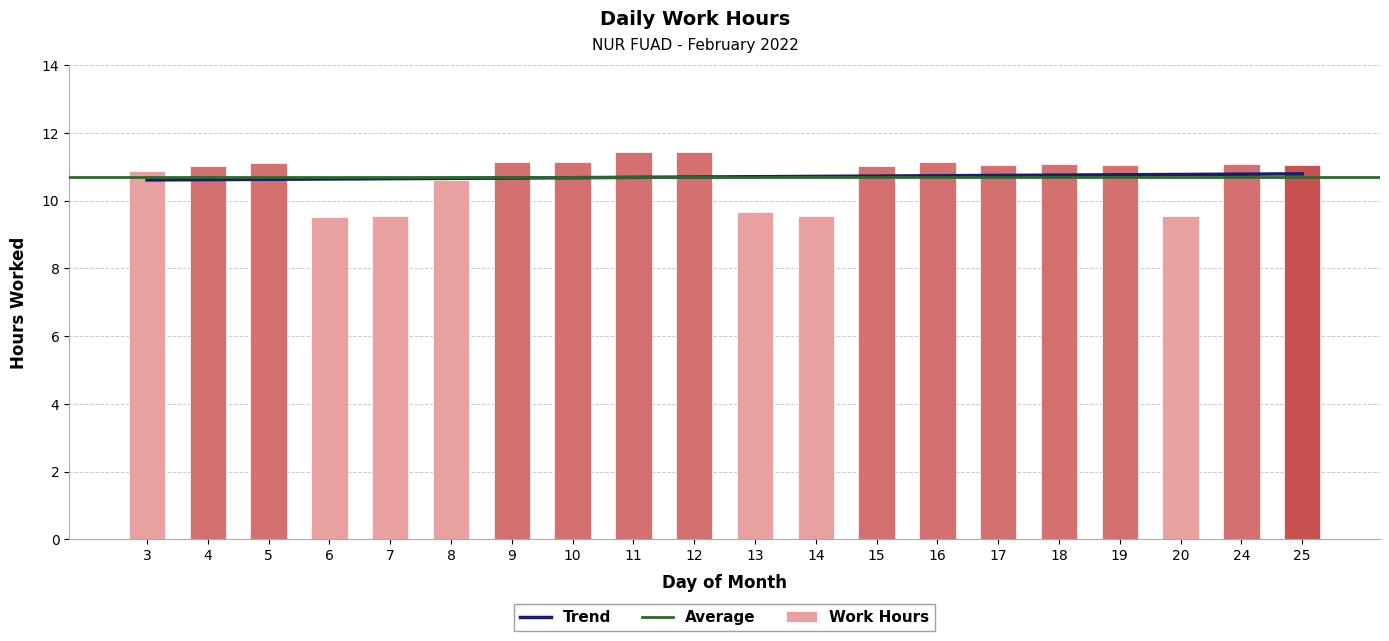

List the labels in order of value, smallest first.

6, 7, 14, 20, 13, 8, 3, 15, 4, 17, 19, 25, 24, 18, 5, 10, 16, 9, 11, 12